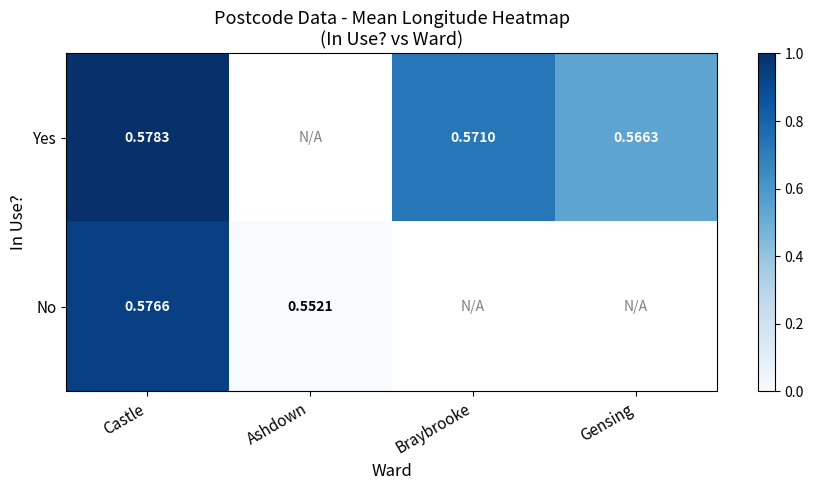

Where is No nearest to the value 0?

Ashdown